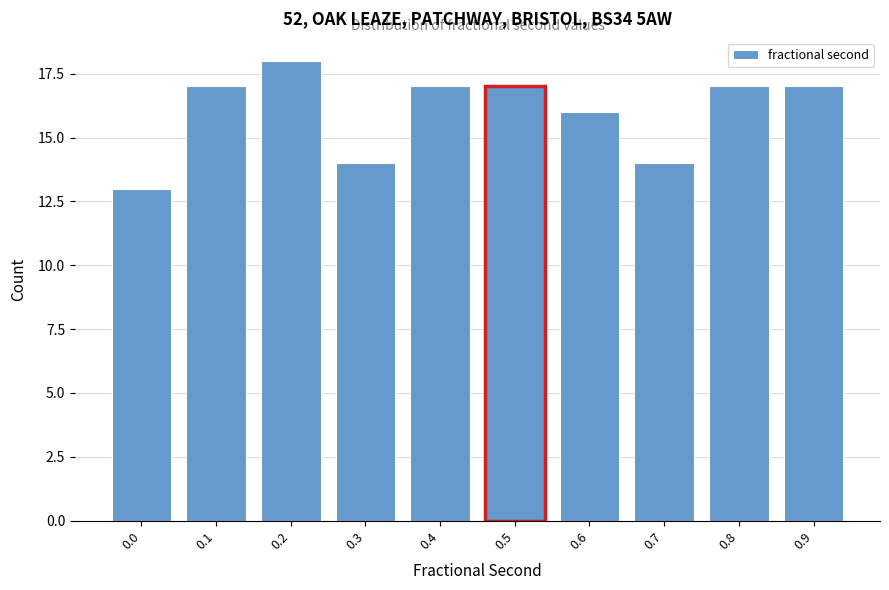

Reading left to right, what are all the values shown in this chart?

0.0=13	0.1=17	0.2=18	0.3=14	0.4=17	0.5=17	0.6=16	0.7=14	0.8=17	0.9=17